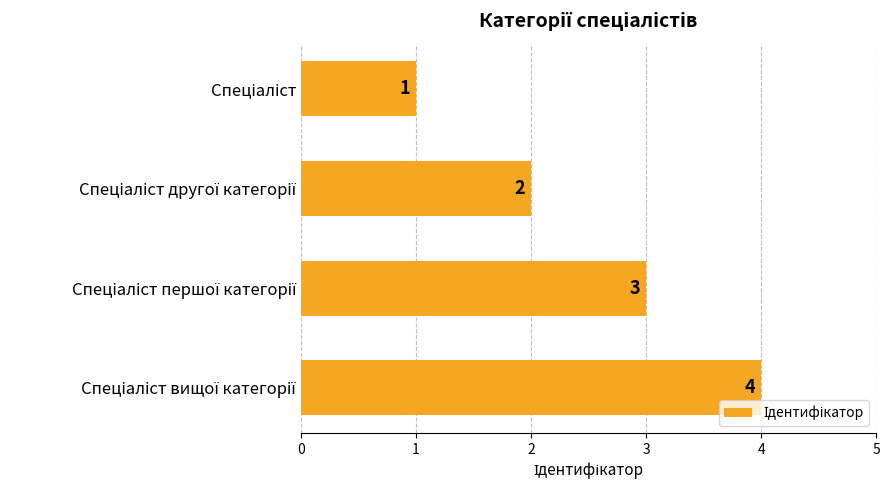

Does the chart contain stacked bars?

No